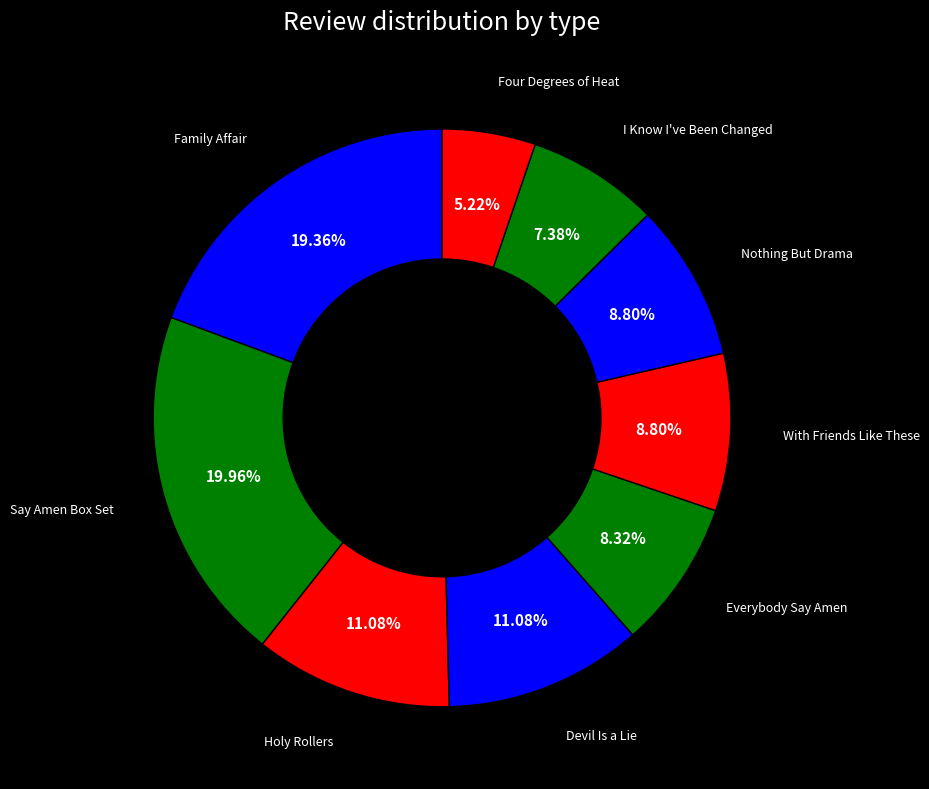

What percentage is the Everybody Say Amen slice, to the nearest percent?

8%